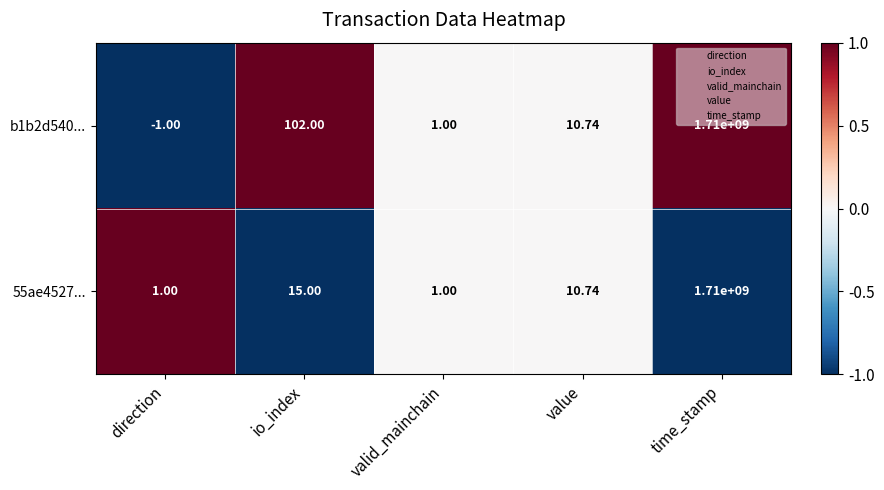

How many data points does each series have?

5